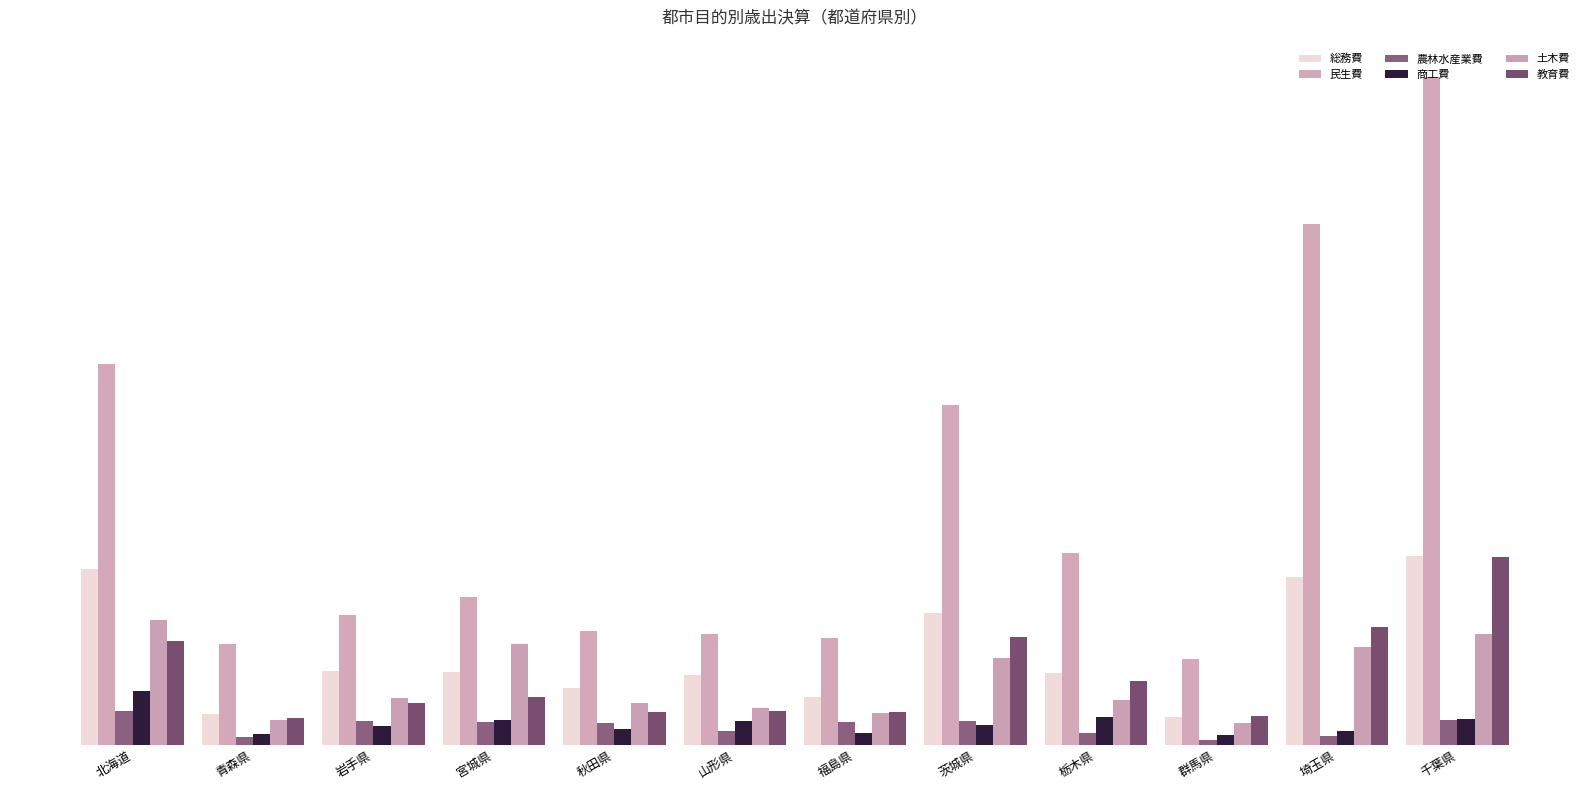

Reading right to left, transcribe all the data shown in this chart.

総務費: 千葉県=197491608	埼玉県=176007354	群馬県=29193631	栃木県=75944010	茨城県=138166317	福島県=50258347	山形県=73246191	秋田県=59706558	宮城県=76746292	岩手県=77510482	青森県=32393947	北海道=183850921
民生費: 千葉県=698883119	埼玉県=544821282	群馬県=90403634	栃木県=200871385	茨城県=355982265	福島県=112144689	山形県=115792057	秋田県=119158213	宮城県=154786560	岩手県=135805884	青森県=105344593	北海道=398354775
農林水産業費: 千葉県=26554924	埼玉県=9541988	群馬県=5517387	栃木県=12346449	茨城県=25724954	福島県=24044286	山形県=14545416	秋田県=23265714	宮城県=24362854	岩手県=25260782	青森県=8262624	北海道=35232282
商工費: 千葉県=26978534	埼玉県=14810691	群馬県=10806555	栃木県=29039943	茨城県=20976112	福島県=12177972	山形県=24839933	秋田県=17249057	宮城県=26554391	岩手県=20215612	青森県=11217016	北海道=56848326
土木費: 千葉県=115968698	埼玉県=102172005	群馬県=23006595	栃木県=46728368	茨城県=91023133	福島県=33906659	山形県=38426674	秋田県=44302972	宮城県=105401701	岩手県=49525385	青森県=26813420	北海道=130949483
教育費: 千葉県=196898922	埼玉県=123631418	群馬県=30400646	栃木県=66729878	茨城県=113659357	福島県=35100817	山形県=36080016	秋田県=34702781	宮城県=50471184	岩手県=44036541	青森県=28218539	北海道=108805087